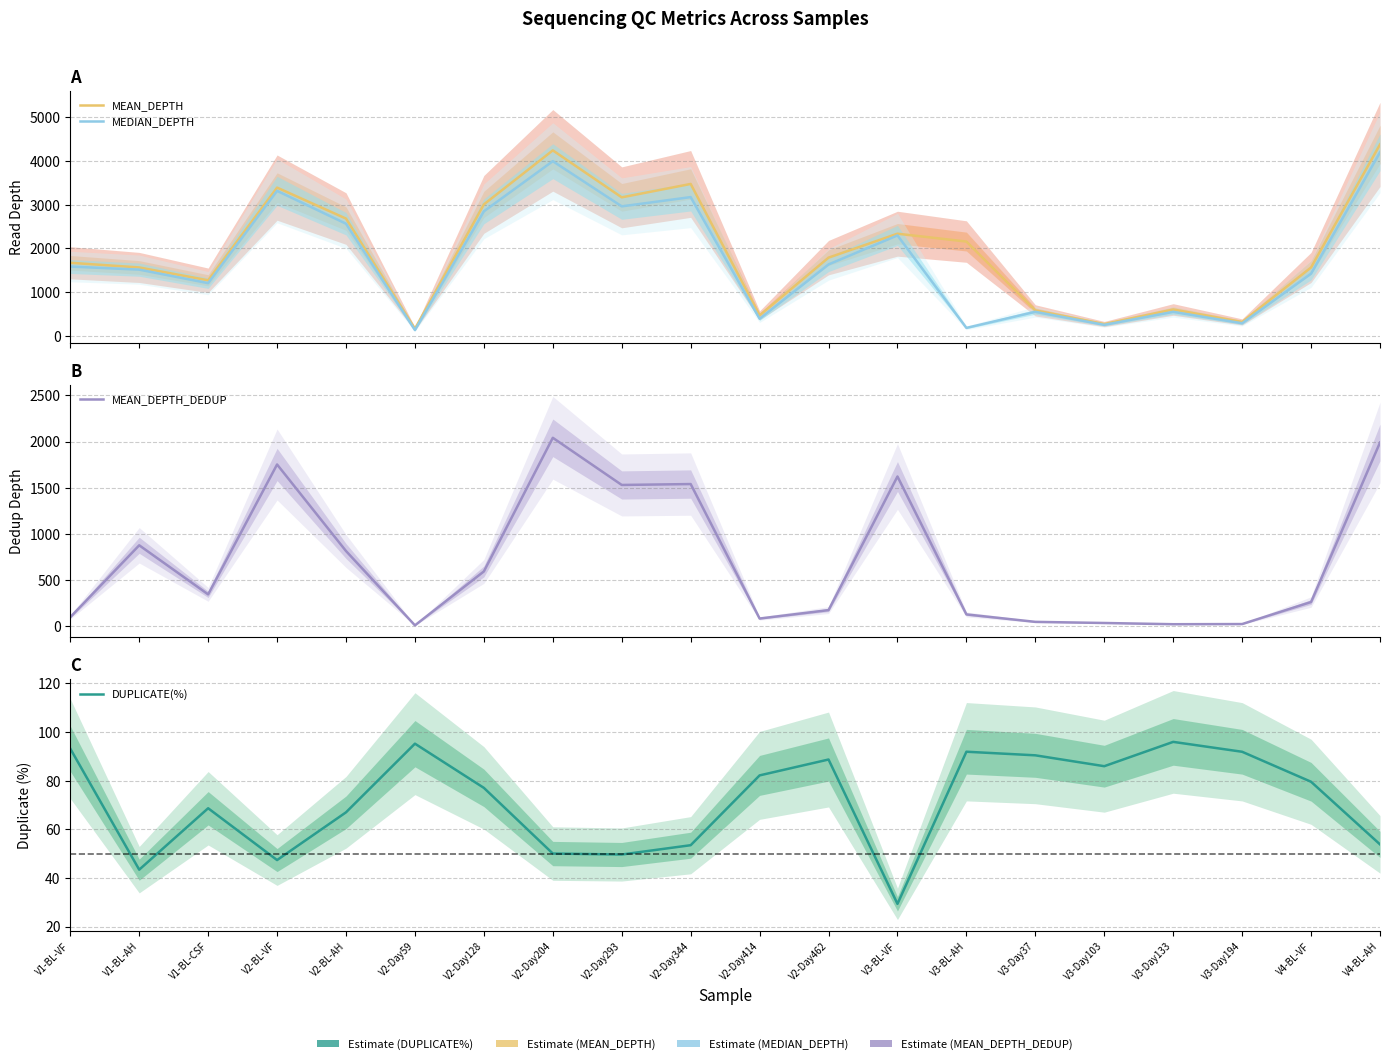

At which label does MEDIAN_DEPTH reach its peak?

V4-BL-AH